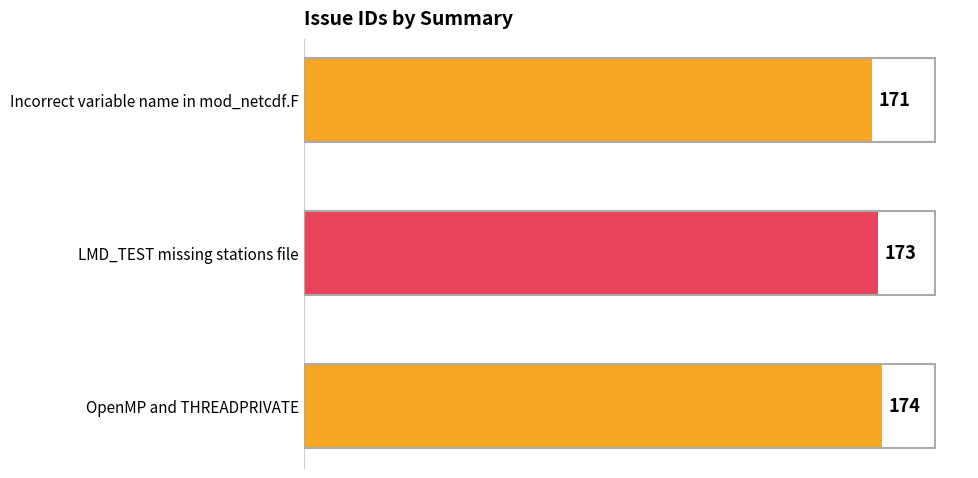

At which category does the chart reach its peak across all series?

OpenMP and THREADPRIVATE